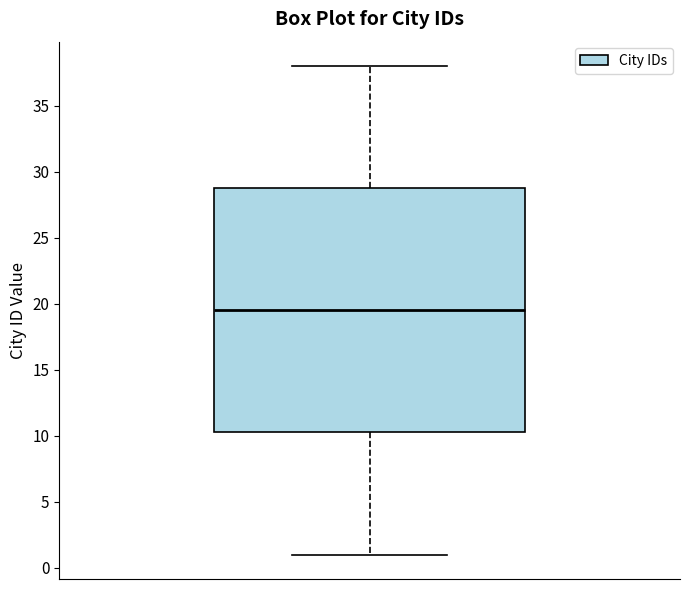

Where is the upper edge of the box on the y-axis? The values are not printed on the chart, so give them approximately, as read against the axis.

29.0